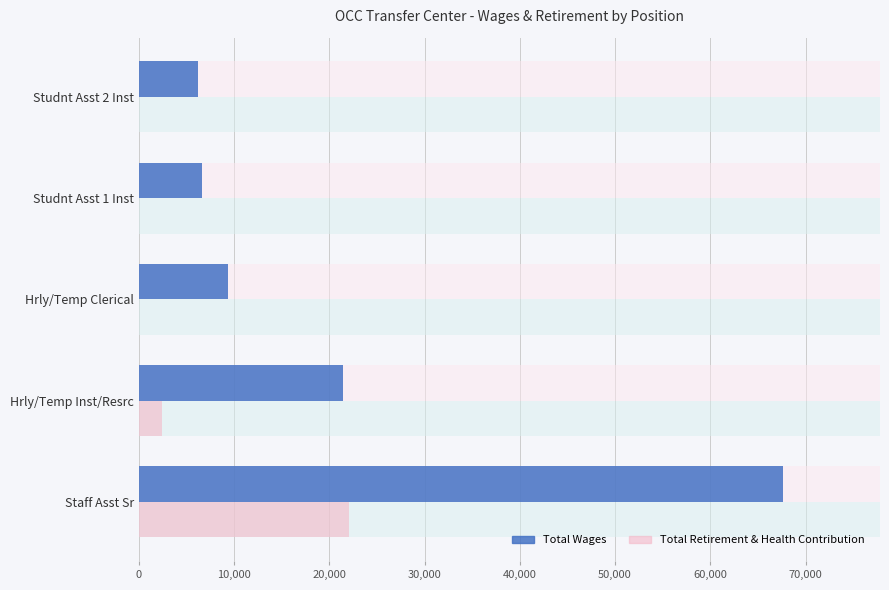

What is the value of the Total Wages bar at the 1st from the left?

67668